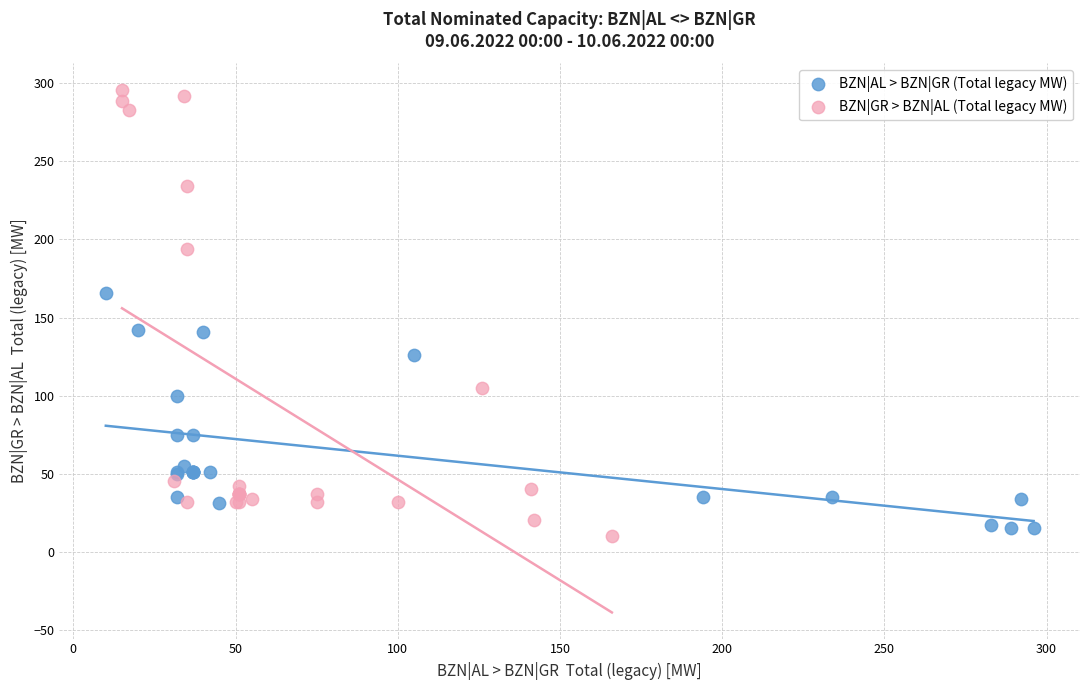

Which series has the largest Y range (max minus min)?

BZN|GR > BZN|AL (Total legacy MW)